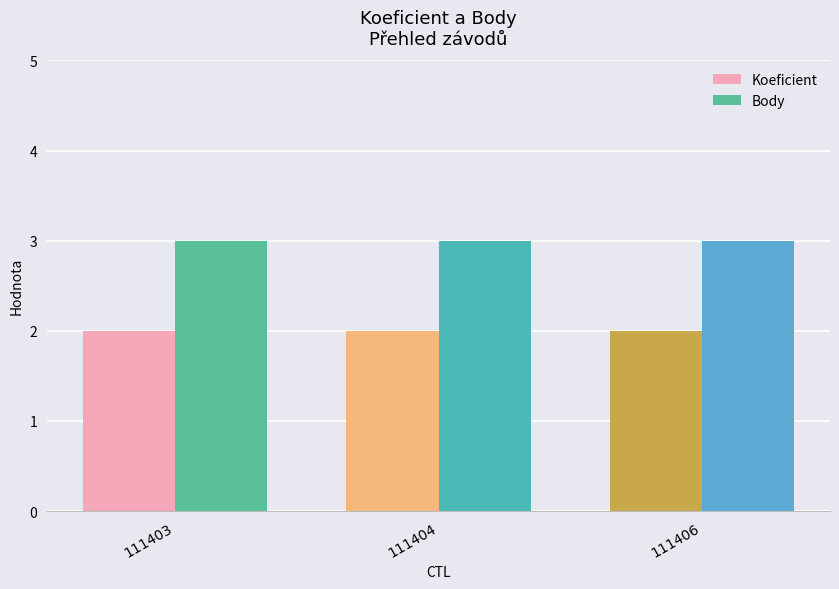

What are all the series names shown in the legend?

Koeficient, Body